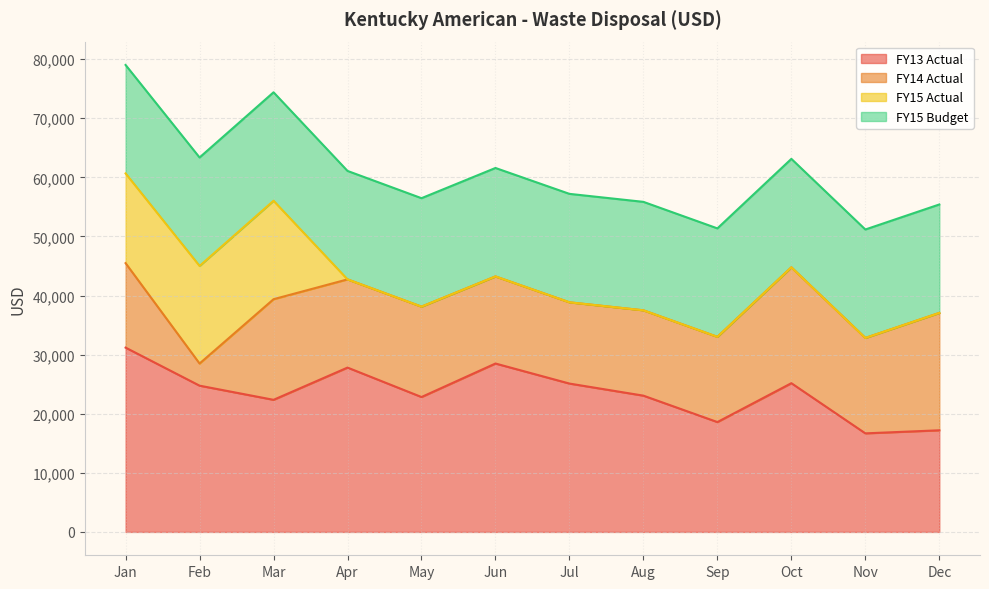

What is the highest value of the FY14 Actual series?

19860.3